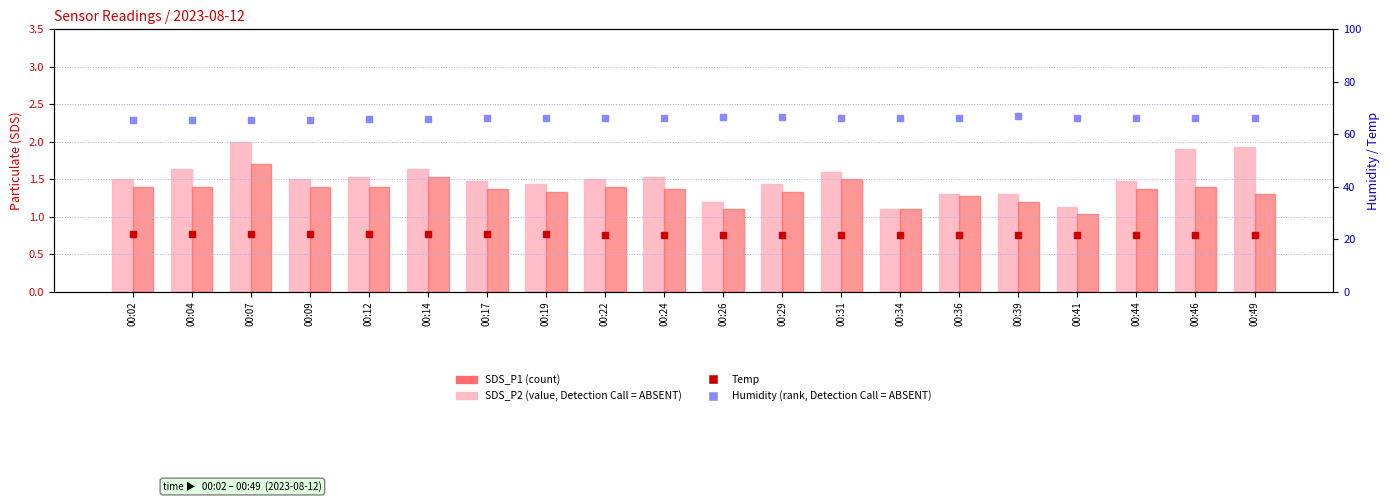

What is the total value across all series at 00:31?

91.0